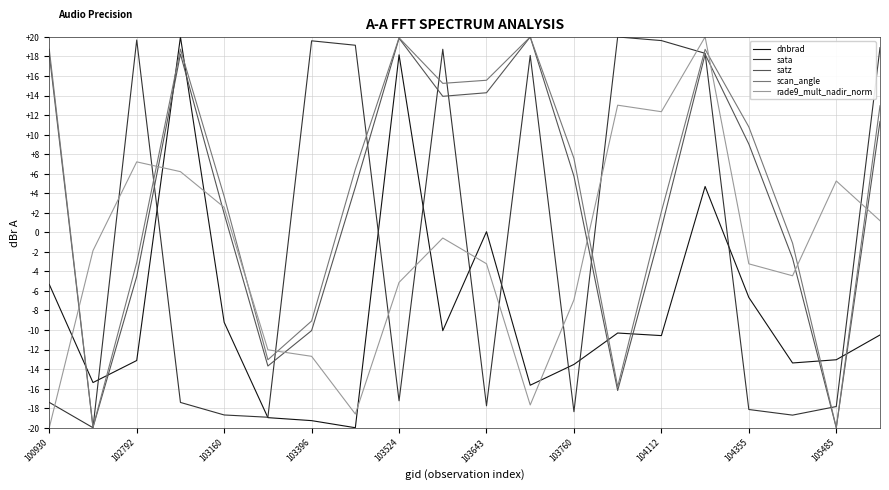

In rade9_mult_nadir_norm, how many points are lower than both neighbors (excluding endpoints)?

4